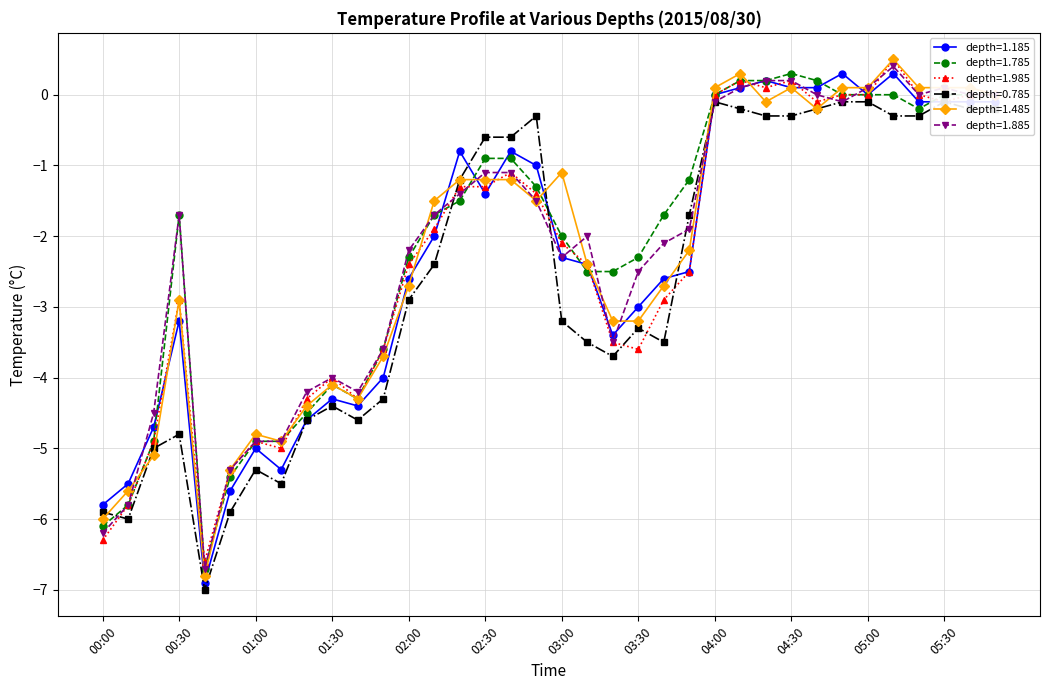

What are all the series names shown in the legend?

1.185, 1.785, 1.985, 0.785, 1.485, 1.885